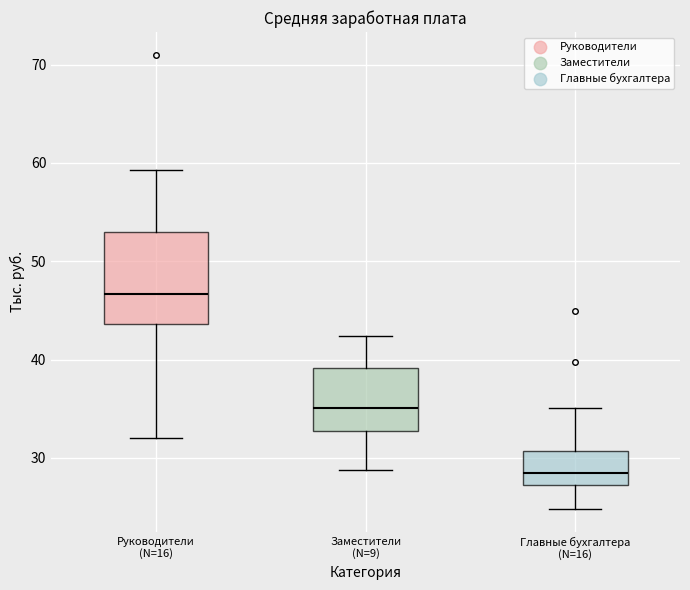

Where does the upper whisker of the box for Главные бухгалтера (N=16) end on the y-axis? The values are not printed on the chart, so give them approximately, as read against the axis.

35